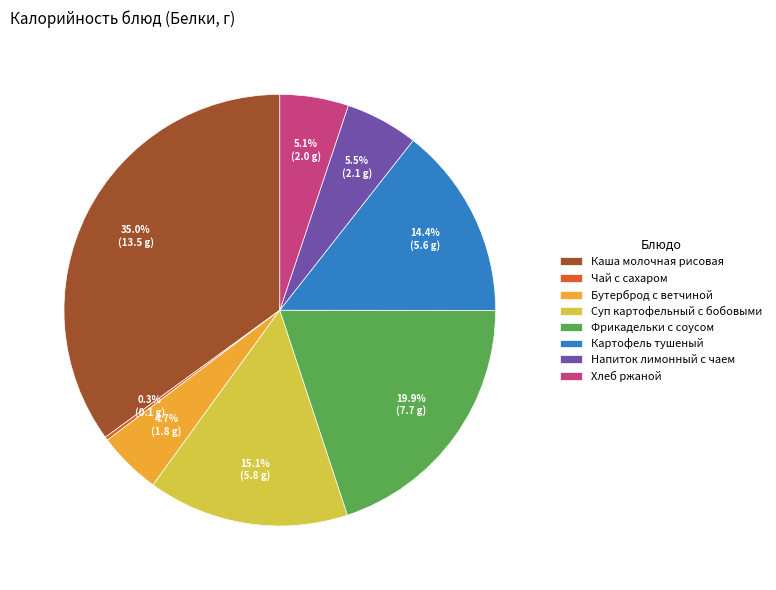

How much of the chart is everything except Фрикадельки с соусом?

80.1%